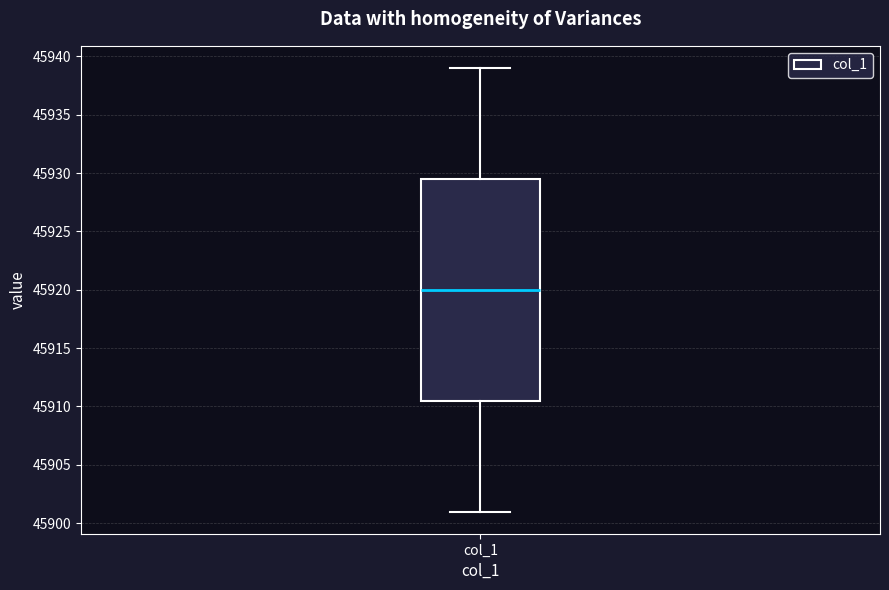

Where does the median line of the box for col_1 sit on the y-axis? The values are not printed on the chart, so give them approximately, as read against the axis.

45920.0